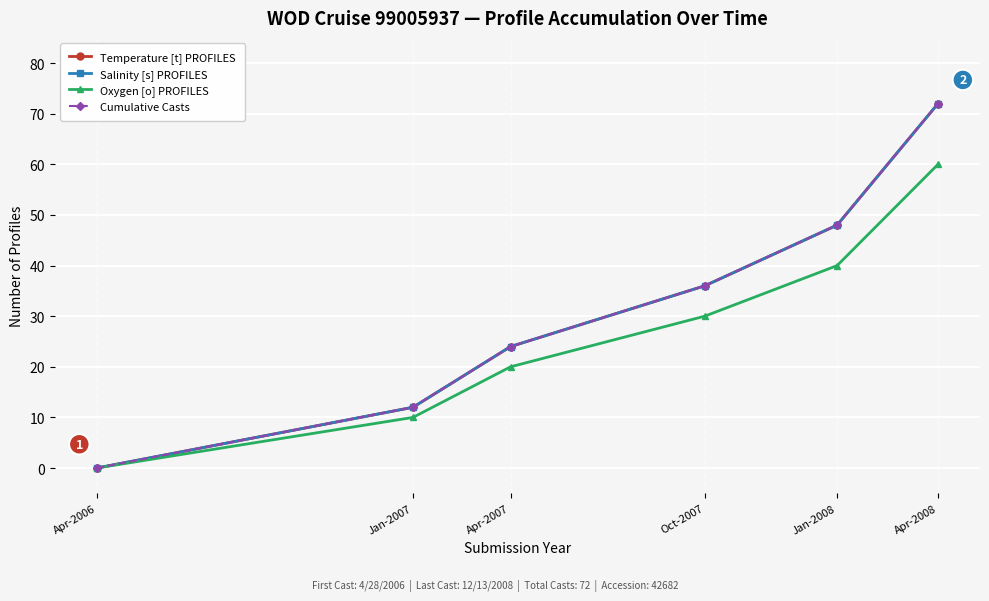

Between Jan-2008 and Apr-2008, which is larger?

Apr-2008